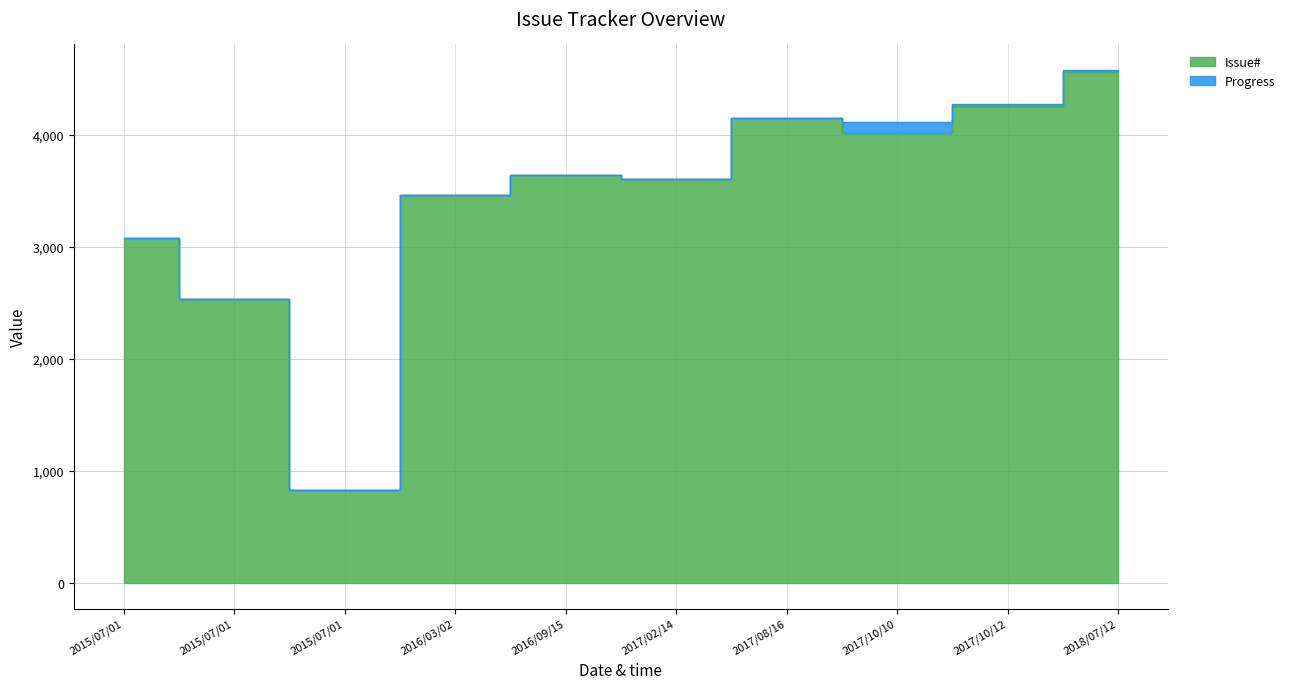

What is the sum of the values at 2018/07/12 and 2017/02/14?

8170